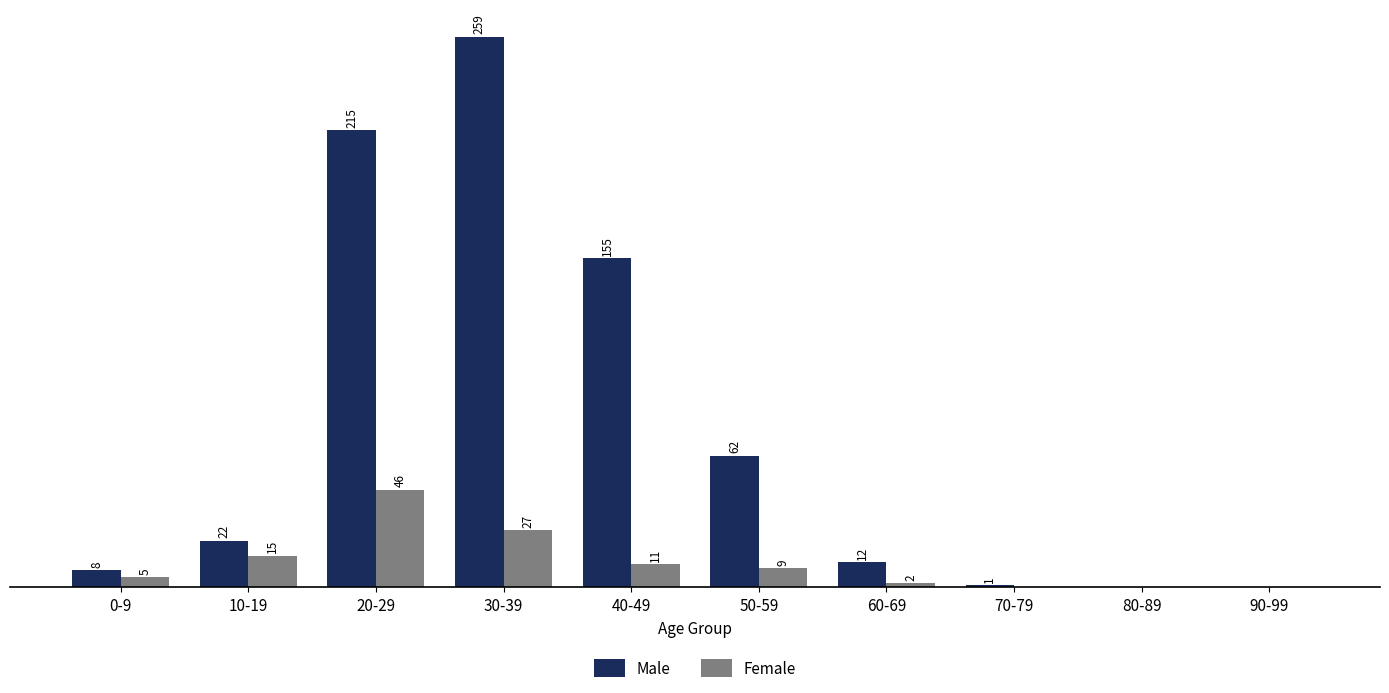

At which category is the sum across all series the highest?

30-39